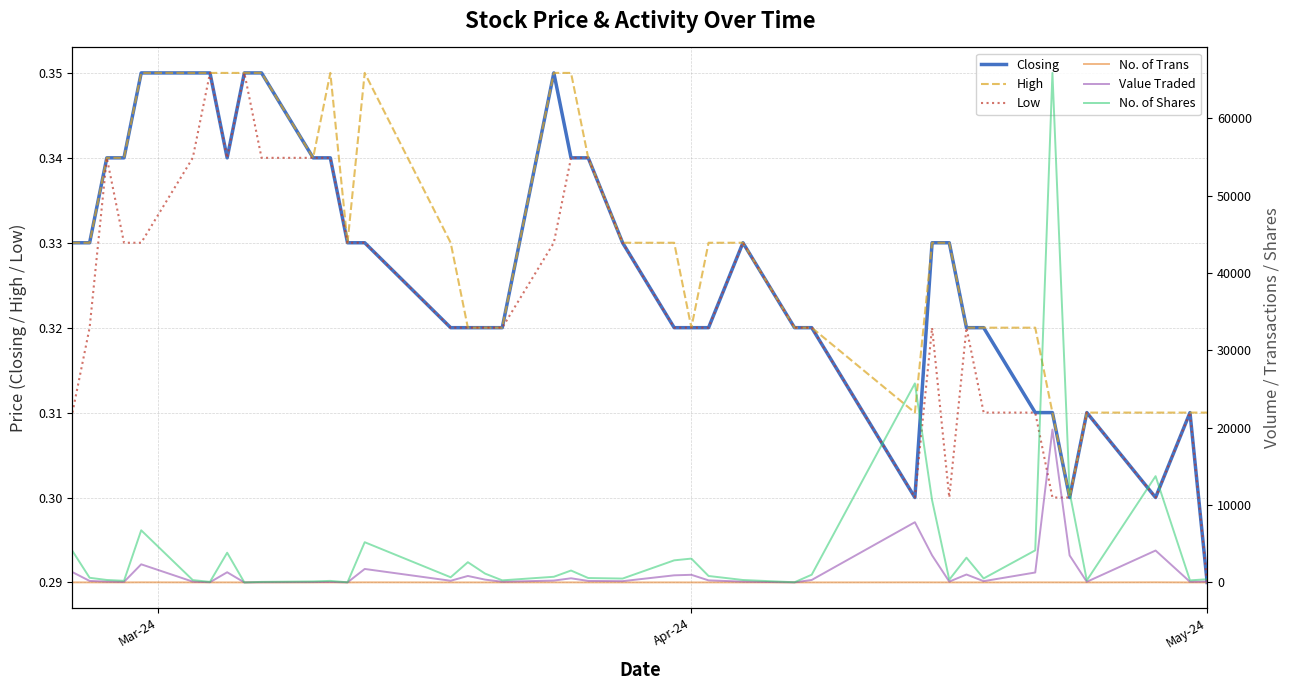

The Closing series shows 0.1 at Apr-24. True or false?

False